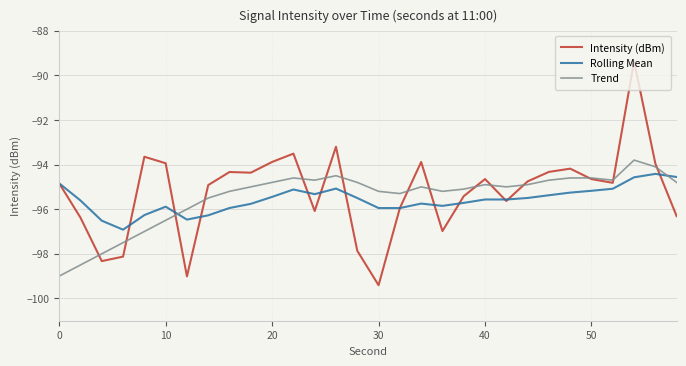

Which series has the largest range (max minus min)?

Intensity (dBm)